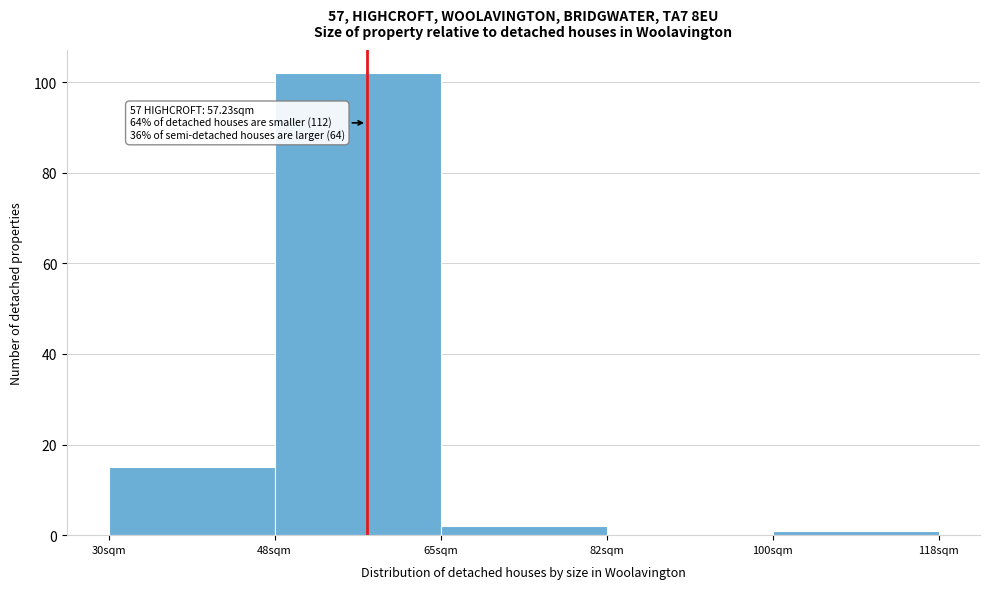

Over which range of the x-axis is the bar tallest?

47.5 to 65.0